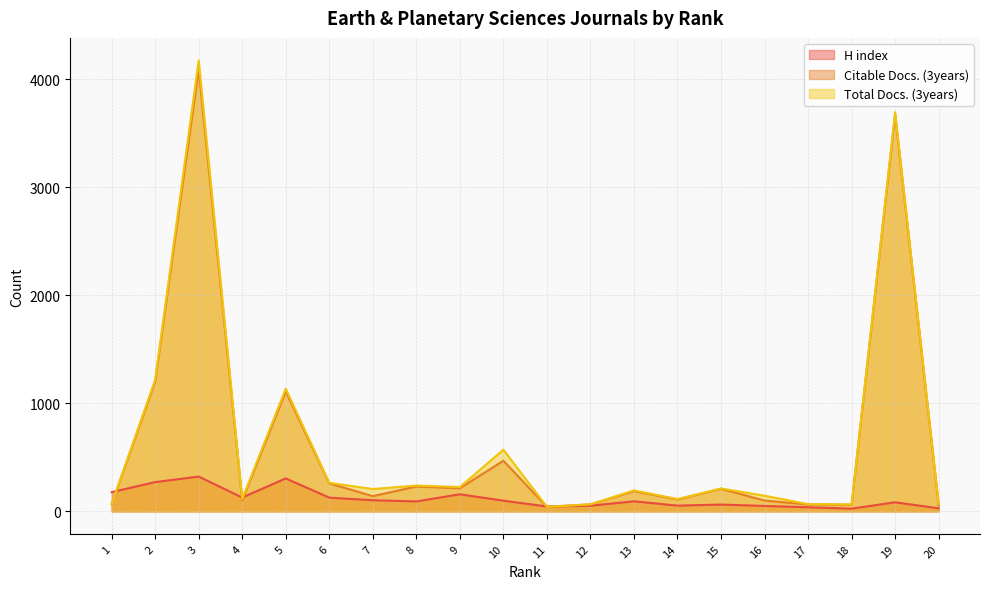

What is the total value across all series at 8?

561